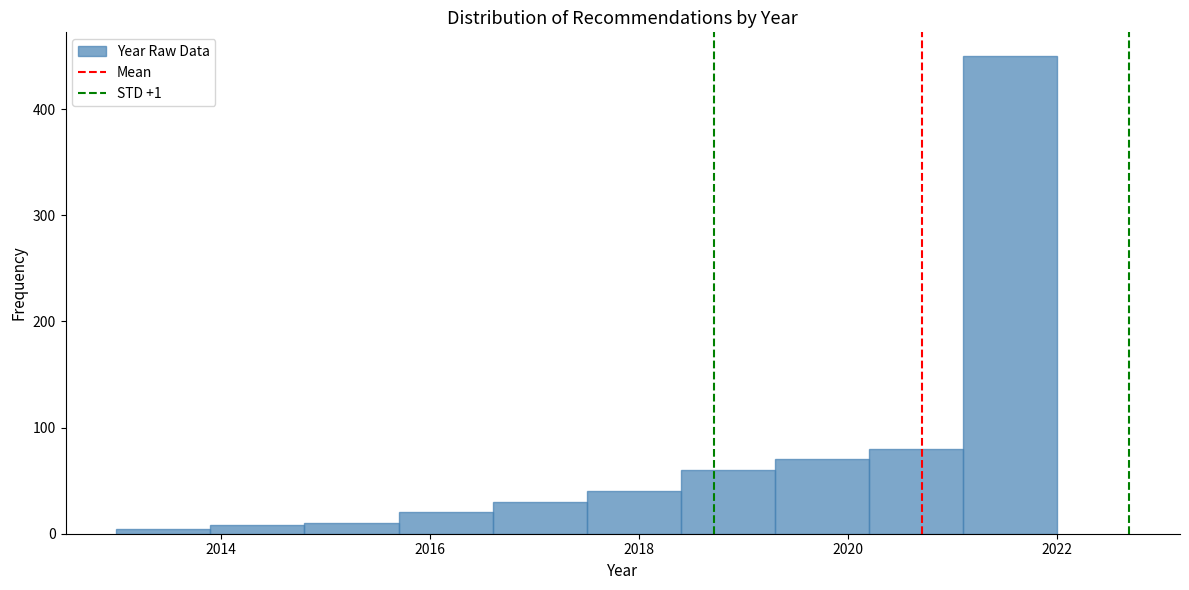

Reading left to right, list every bar in this chart as the range it spans on the x-axis followed by its height. Neither the bar edges nor the heights are printed on the chart, so give them approximately, as read against the axes.

2013.0 to 2013.9: under 10
2013.9 to 2014.8: under 10
2014.8 to 2015.7: 10
2015.7 to 2016.6: 20
2016.6 to 2017.5: 30
2017.5 to 2018.4: 40
2018.4 to 2019.3: 60
2019.3 to 2020.2: 70
2020.2 to 2021.1: 80
2021.1 to 2022.0: 450